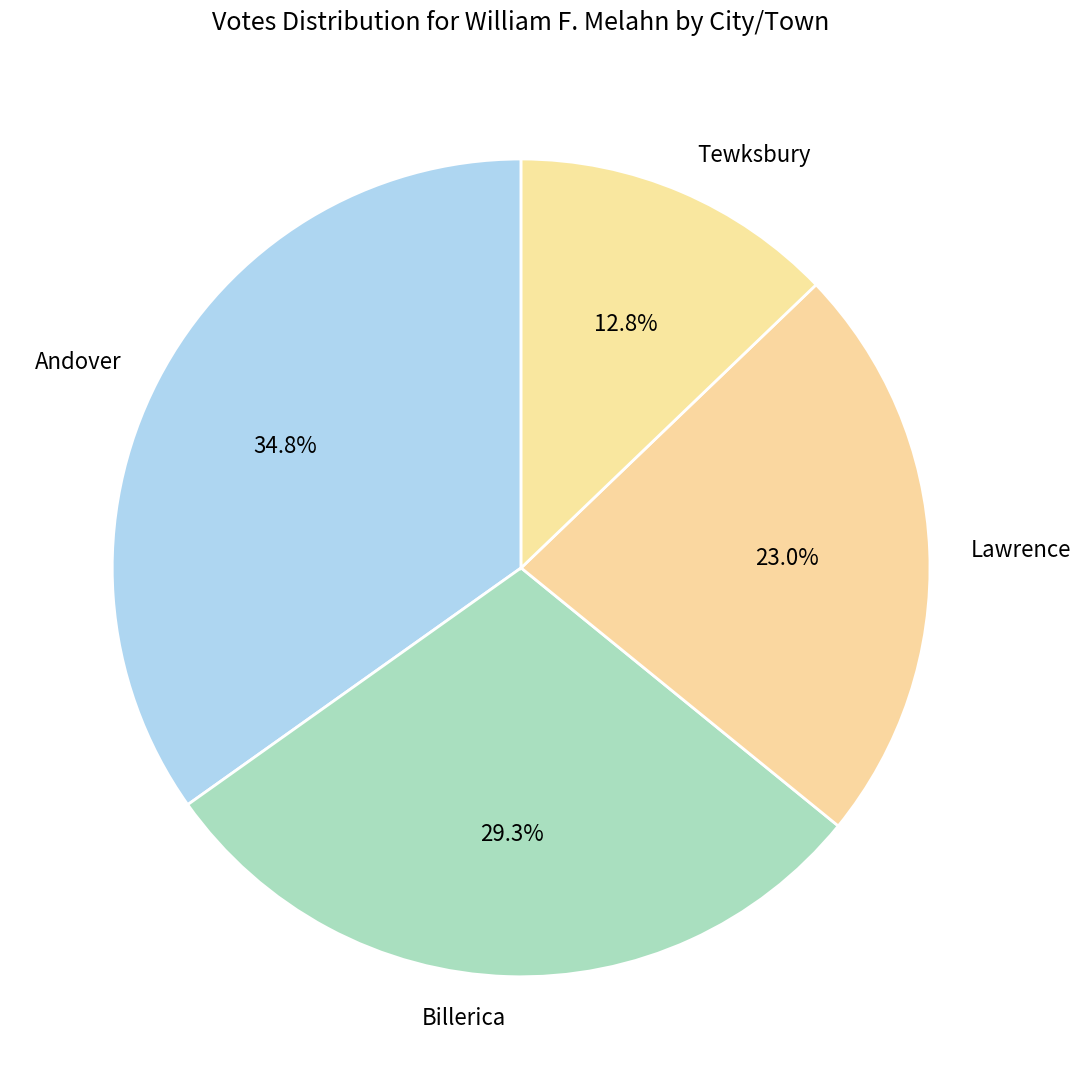

To the nearest percent, what is the average slice percentage?

25%